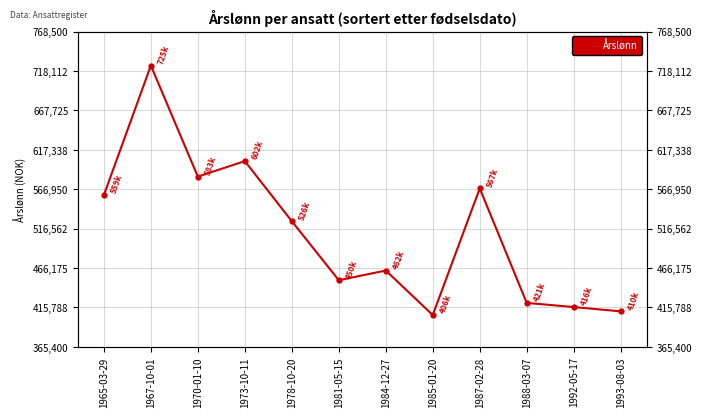

The chart shows a value of 410700 at 1993-08-03. True or false?

True